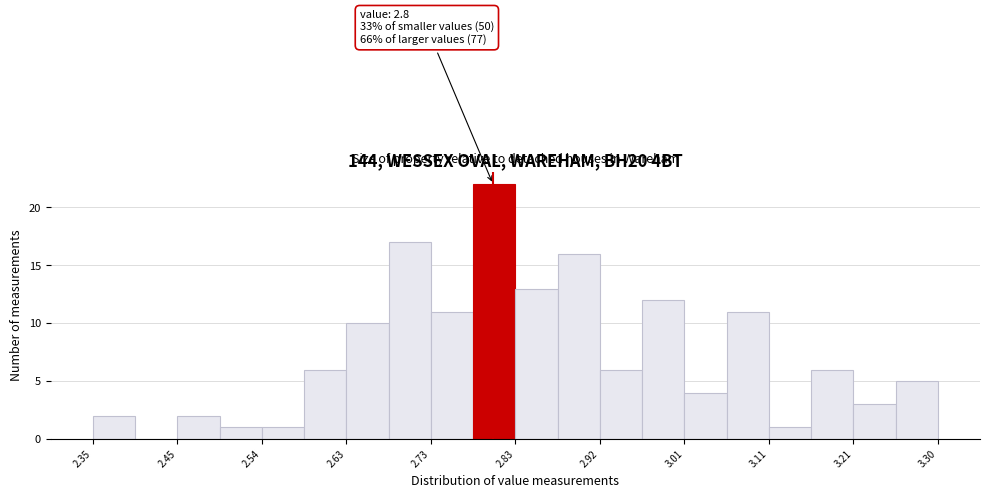

Which range on the x-axis has the tallest bar?

2.78 to 2.83